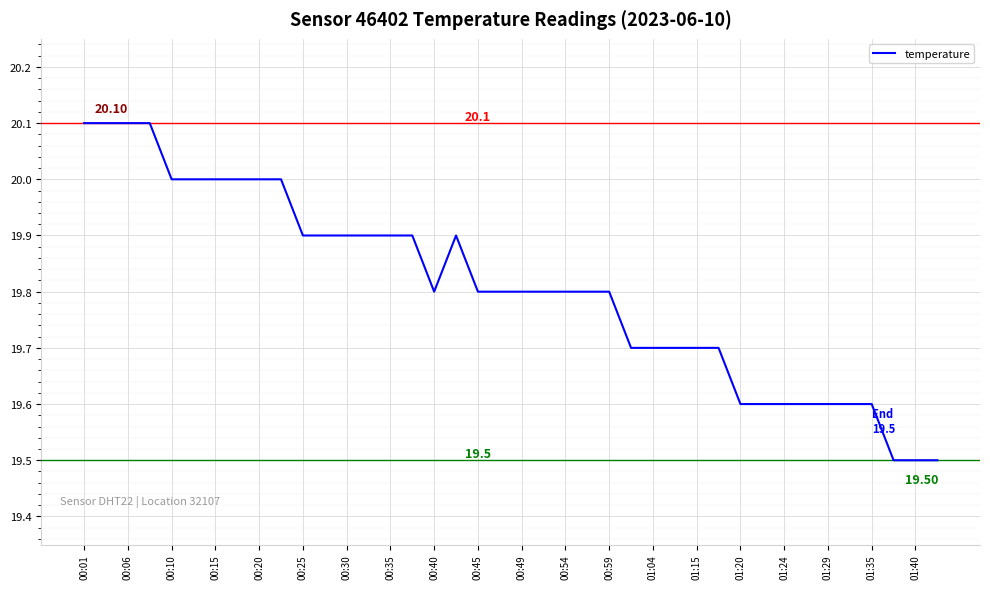

Does the chart display data point markers on the line(s)?

No